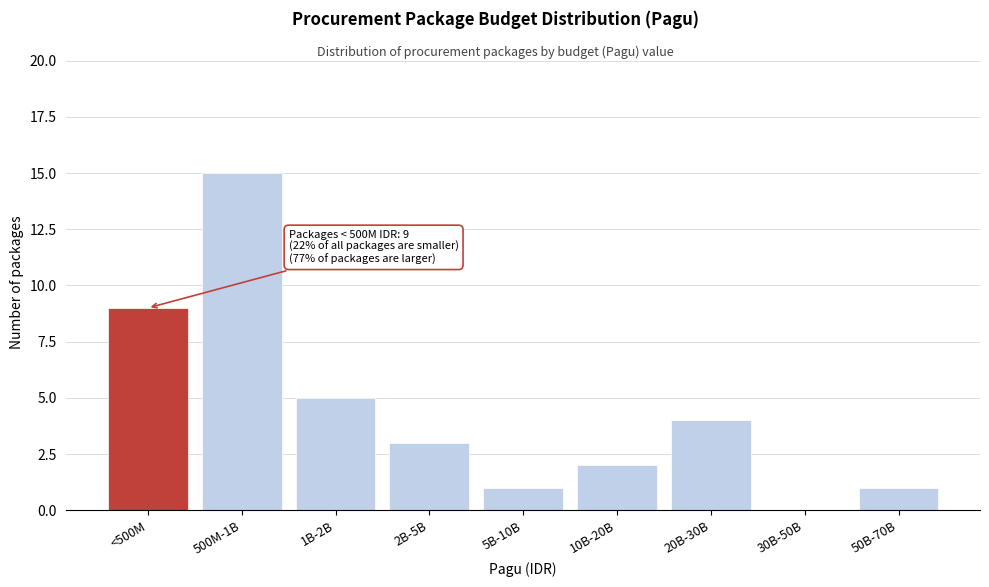

Reading left to right, what are all the values shown in this chart?

<500M=9	500M-1B=15	1B-2B=5	2B-5B=3	5B-10B=1	10B-20B=2	20B-30B=4	30B-50B=0	50B-70B=1